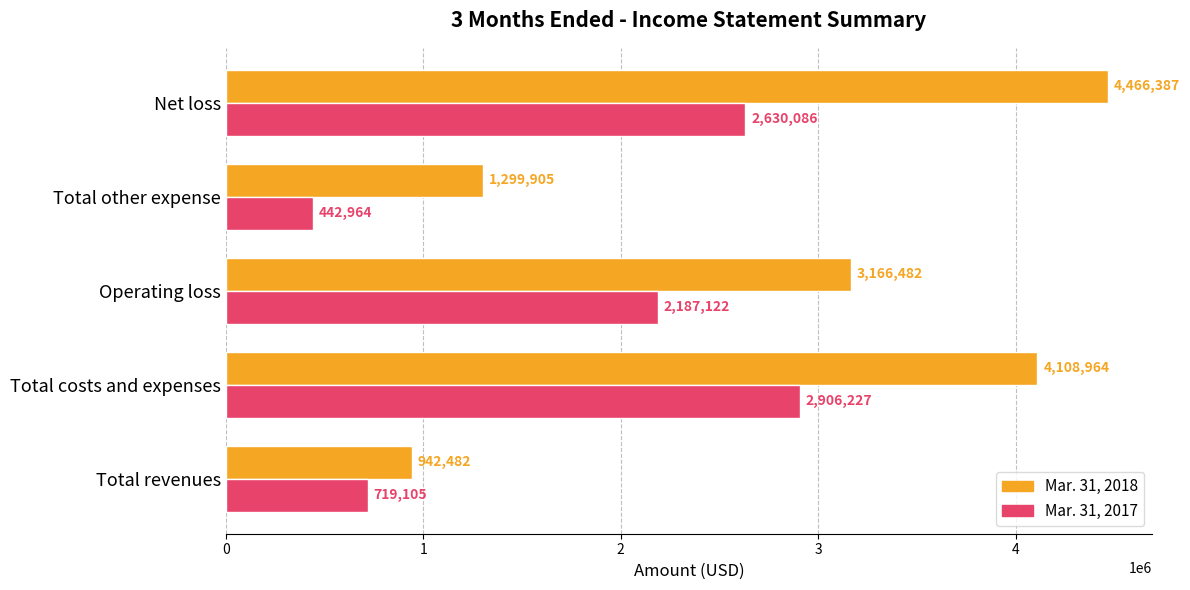

True or false: Mar. 31, 2017 has a value of 442964 at Total other expense.

True